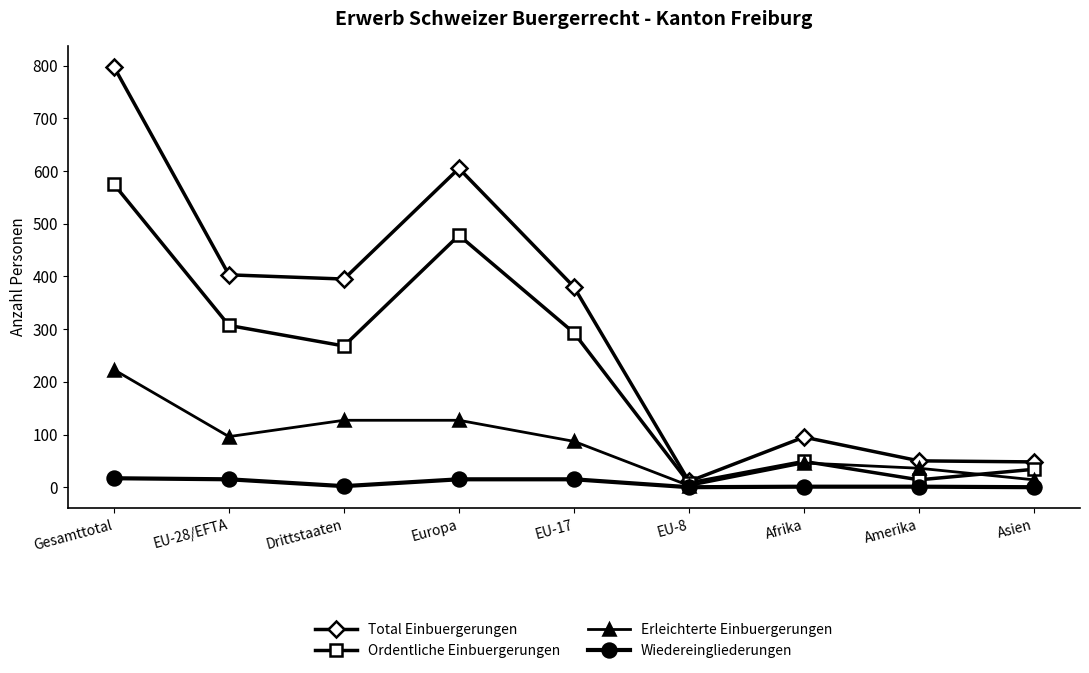

Does the chart display data point markers on the line(s)?

Yes